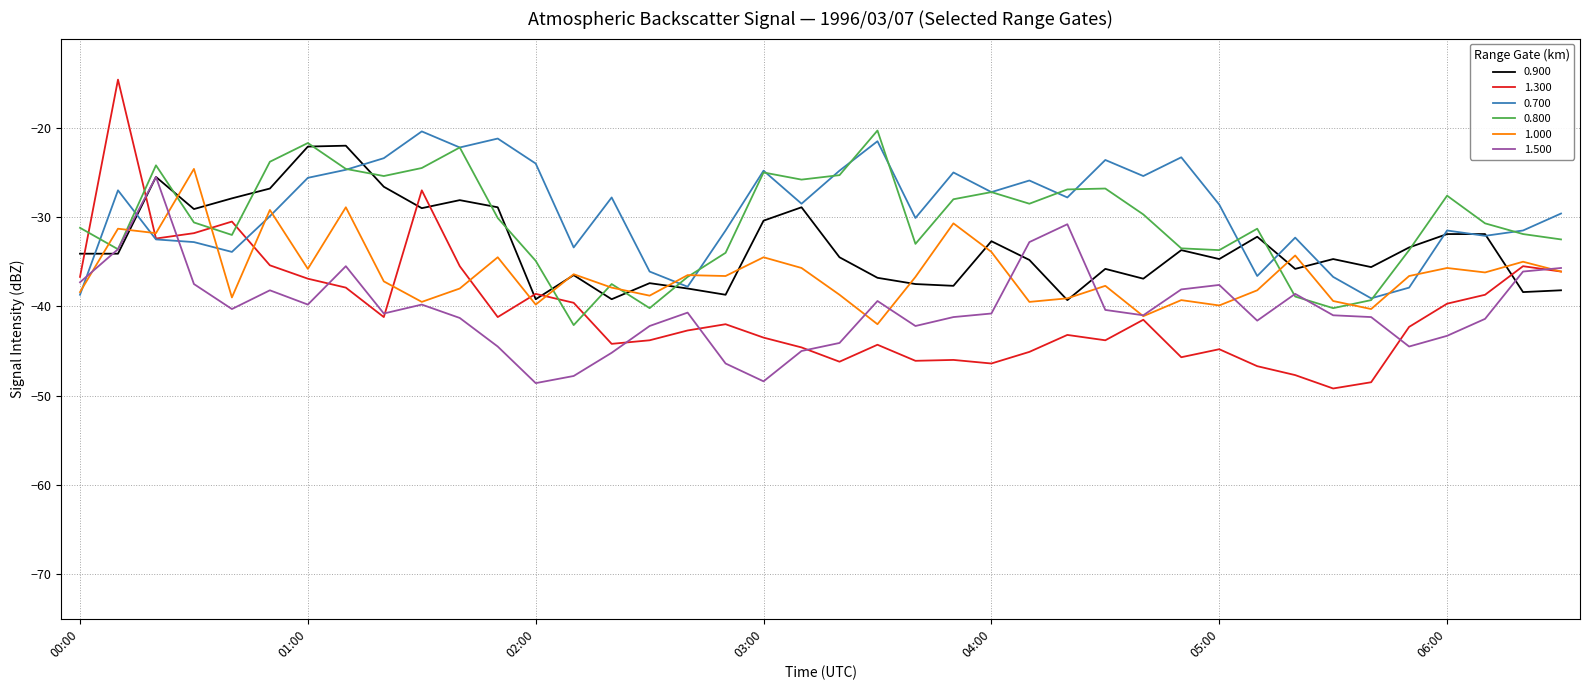

What is the smallest value displayed?

-49.2